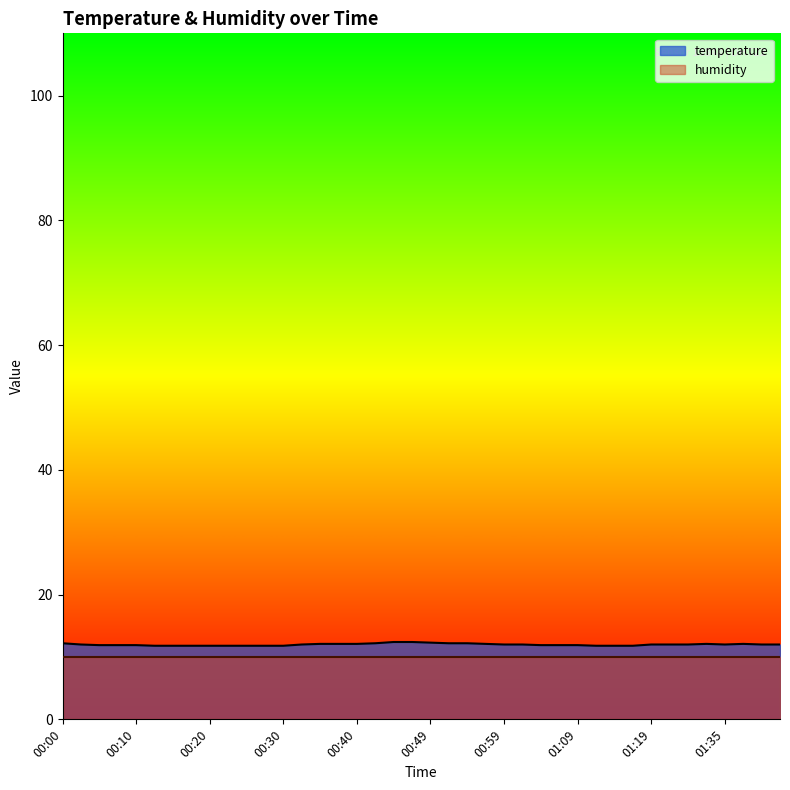

Where does the data first go above 12?

00:00